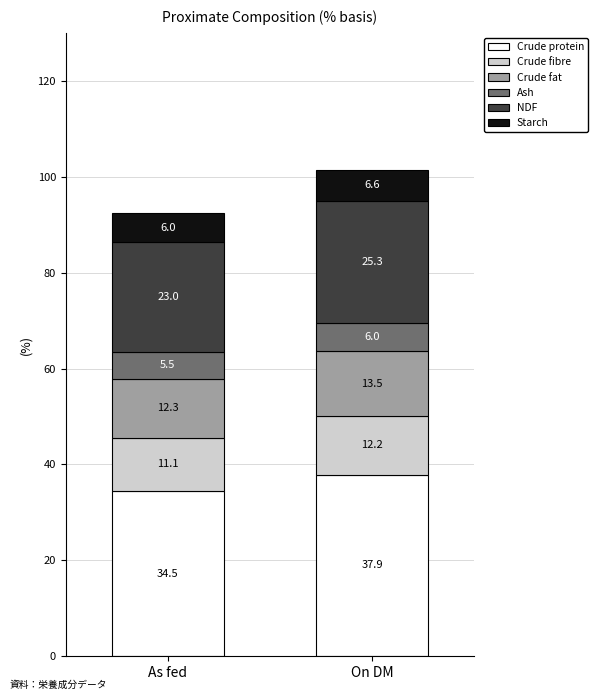

Reading left to right, list the values for the Crude protein series.

34.5	37.9